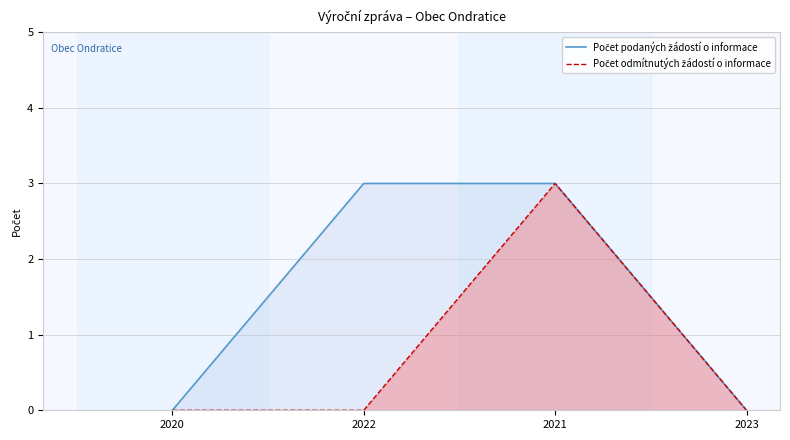

What is the spread (max minus min) of values at 2022?

3